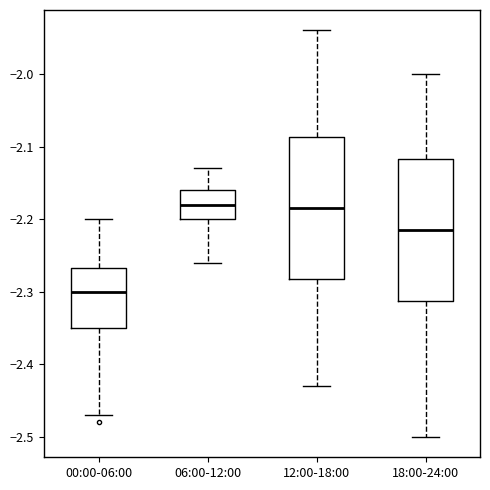

Reading left to right, read every box against the y-axis: the position of its median line, the range the box covers, and the ends of its whiskers. The values are not printed on the chart, so give them approximately, as read against the axis.

00:00-06:00: median -2.30, box -2.35 to -2.27, whiskers -2.47 to -2.20
06:00-12:00: median -2.18, box -2.20 to -2.16, whiskers -2.26 to -2.13
12:00-18:00: median -2.18, box -2.28 to -2.09, whiskers -2.43 to -1.94
18:00-24:00: median -2.21, box -2.31 to -2.12, whiskers -2.50 to -2.00